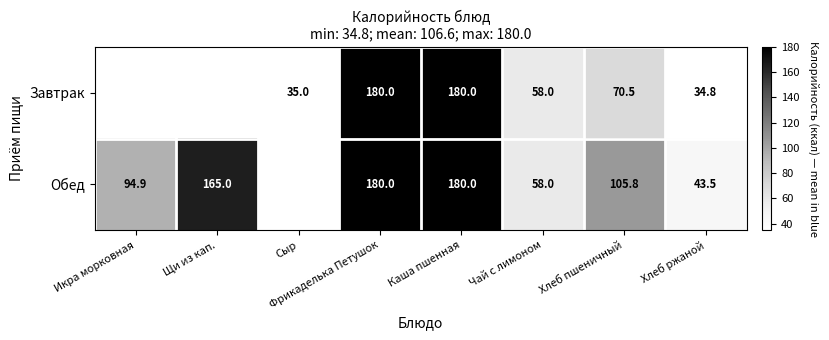

The Обед series shows 165.0 at Щи из кап.. True or false?

True